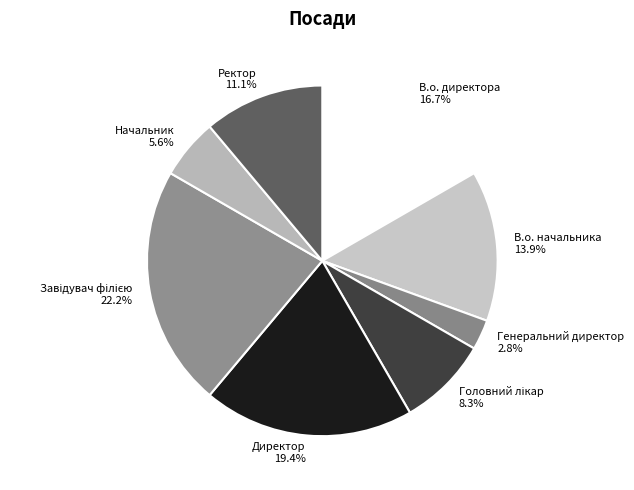

Between Ректор 11.1% and В.о. директора 16.7%, which is larger?

В.о. директора 16.7%